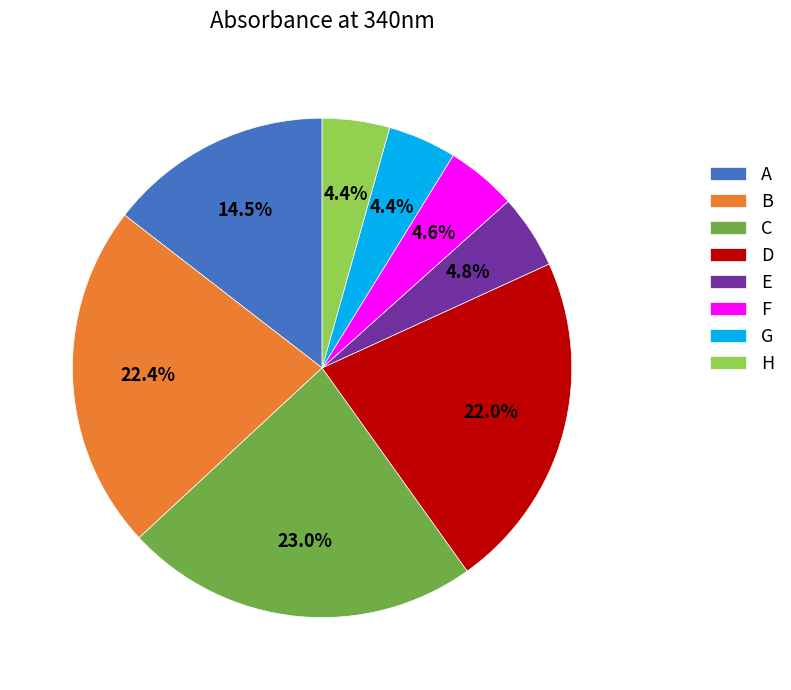

Does F represent more than half of the total?

No